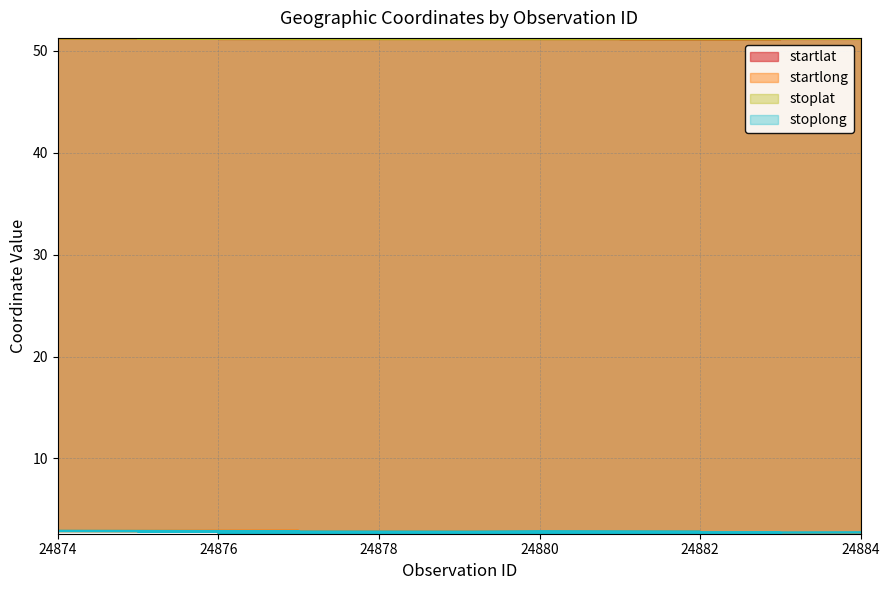

At which label is startlong closest to 2?

24883